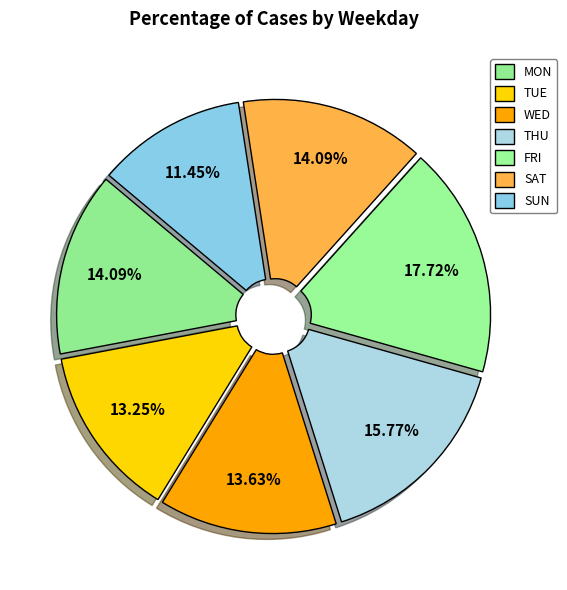

How many segments does this pie chart have?

7